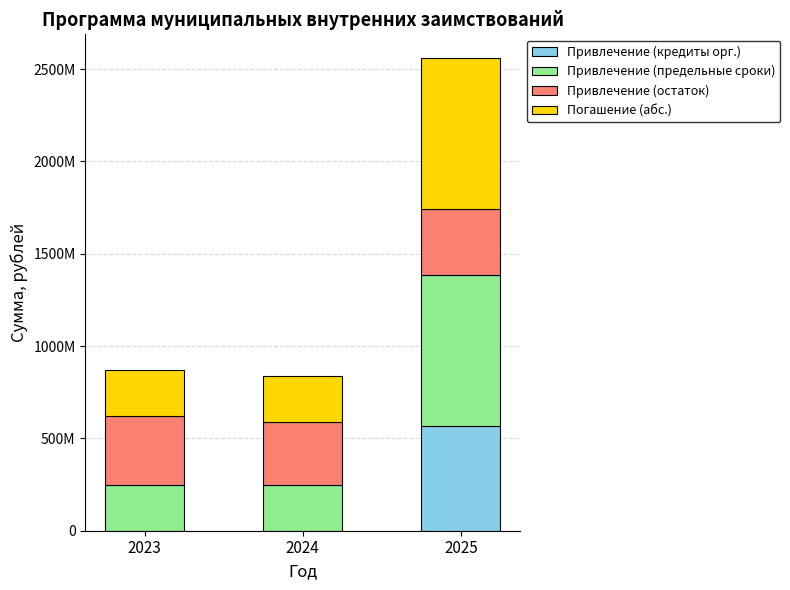

What are all the series names shown in the legend?

Привлечение (кредиты орг.), Привлечение (предельные сроки), Привлечение (остаток), Погашение (абс.)